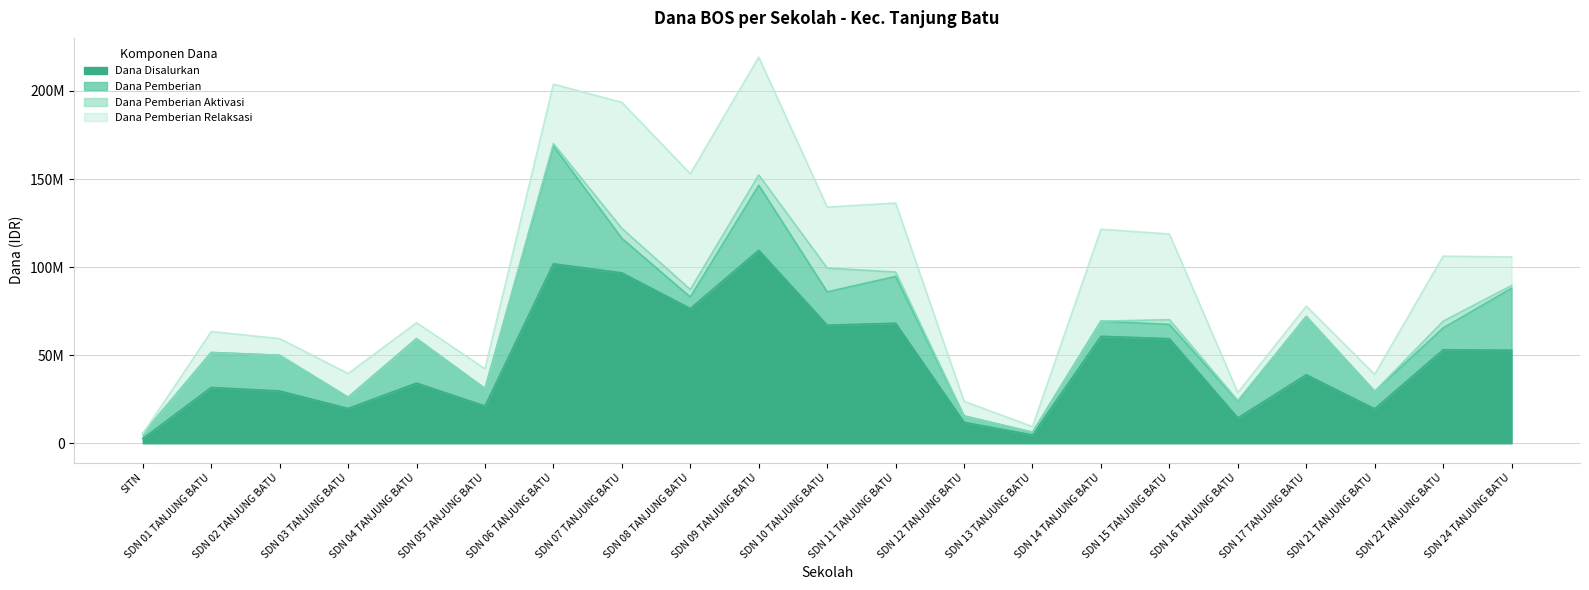

Which has a higher value, SD NEGERI 17 TANJUNG BATU or SD NEGERI 10 TANJUNG BATU?

SD NEGERI 10 TANJUNG BATU